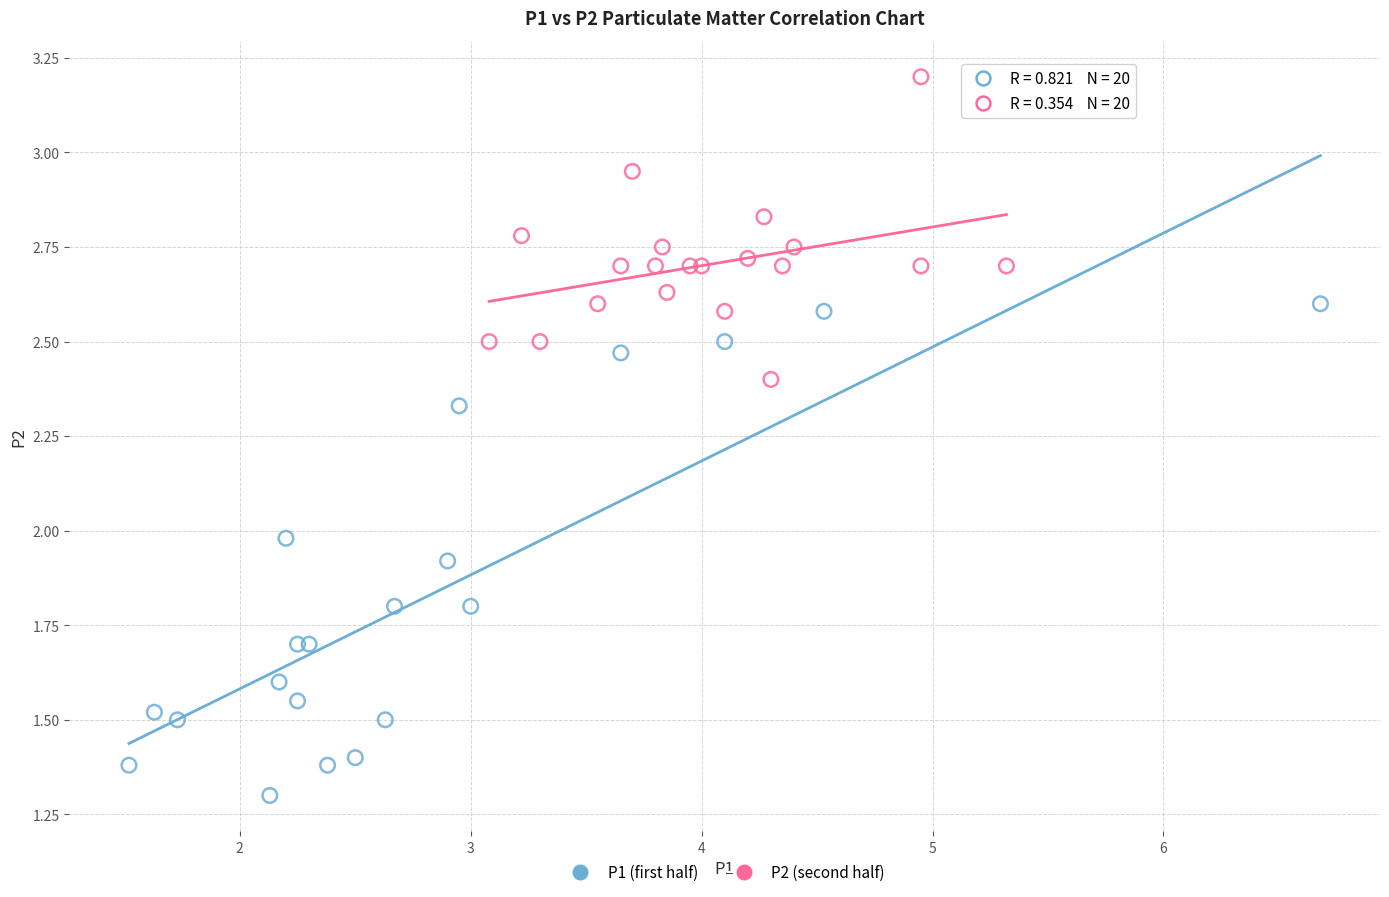

Which series contains the highest Y value?

P2 (second half)